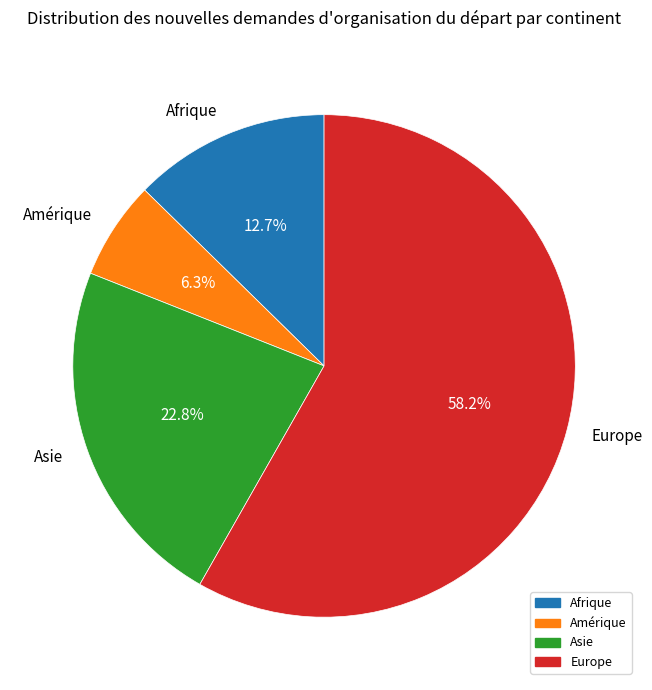

Approximately how many times larger is the value at Europe compared to Amérique?

9.2